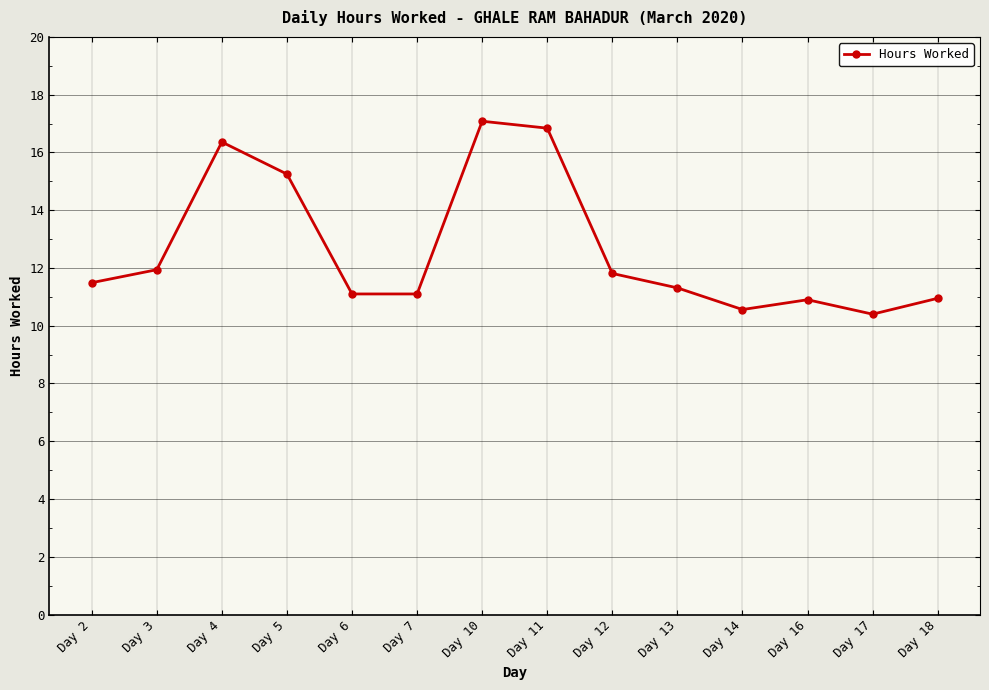

Which label corresponds to the largest value in the chart?

Day 10